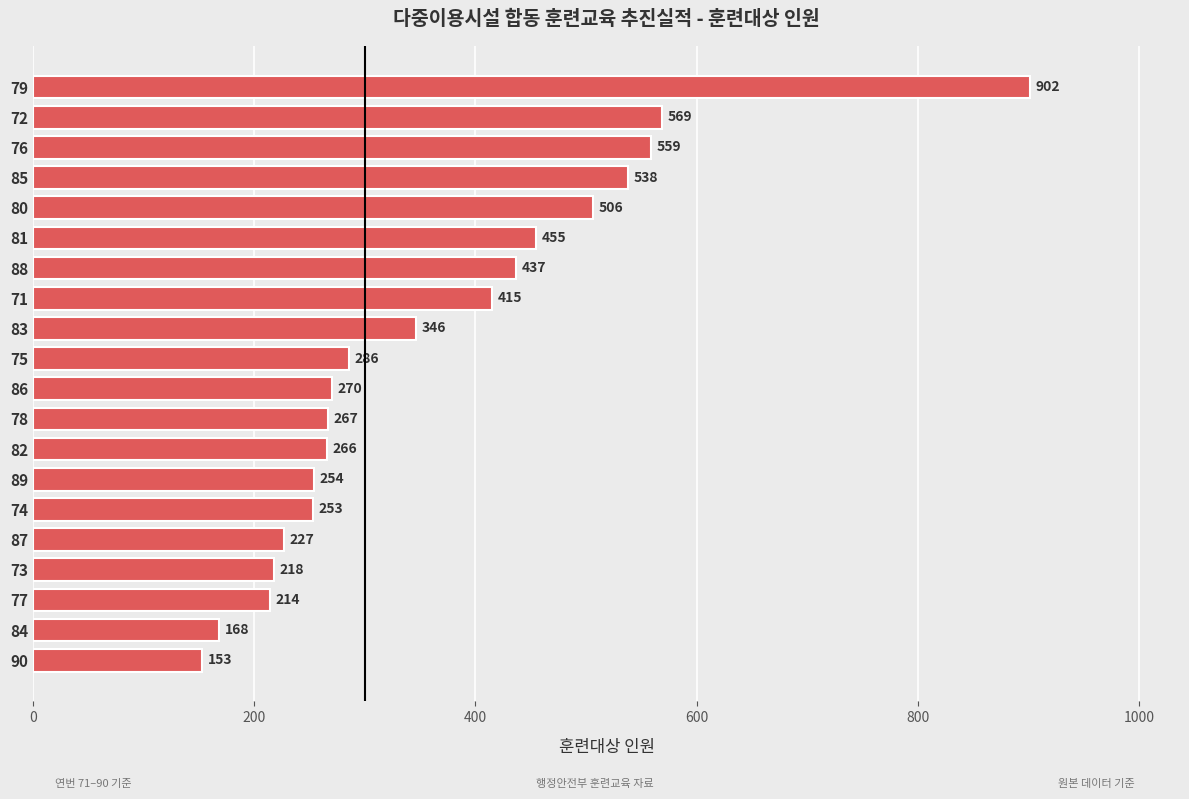

What is the average value?

365